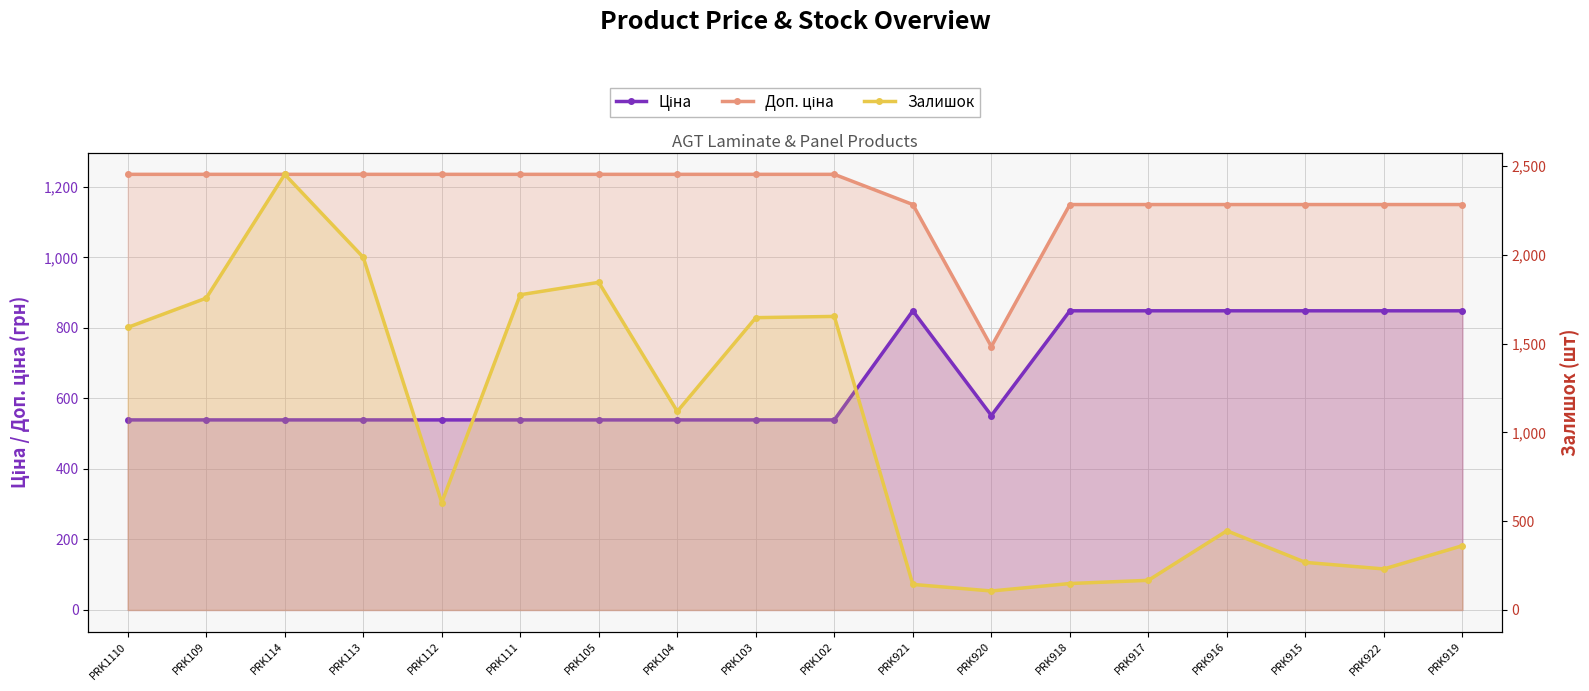

How many lines are shown in the chart?

3